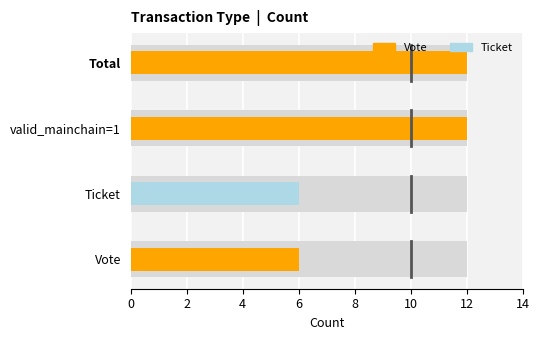

The value of Ticket at Total is 3. True or false?

False